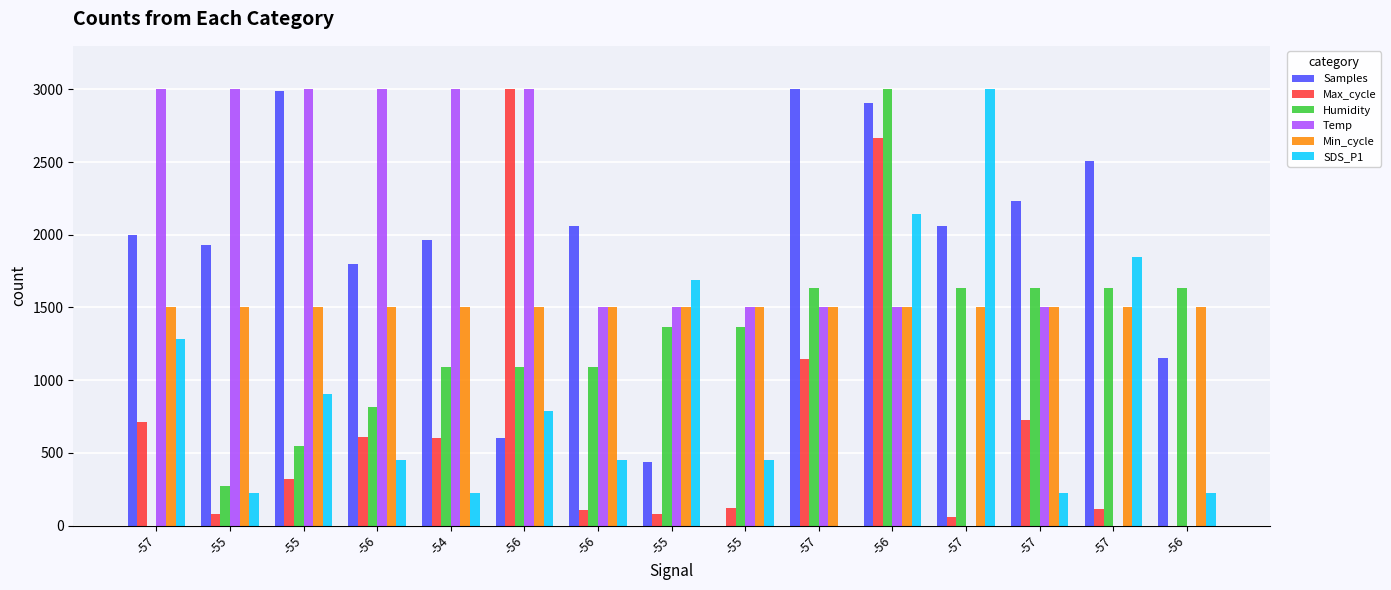

What are all the series names shown in the legend?

Samples, Max_cycle, Humidity, Temp, Min_cycle, SDS_P1